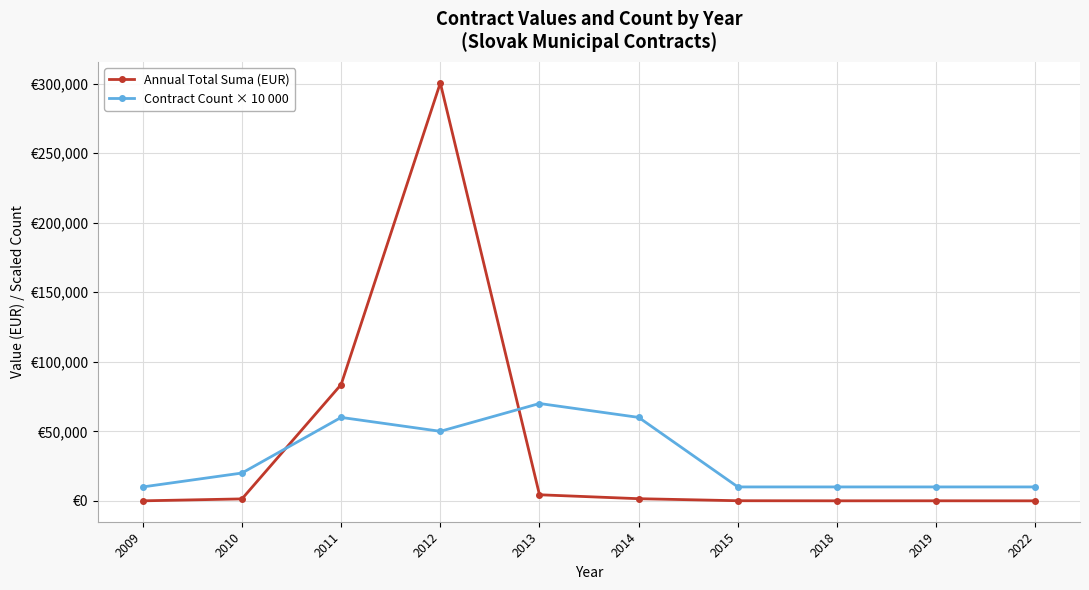

Which series has the largest range (max minus min)?

Annual Total Suma (EUR)